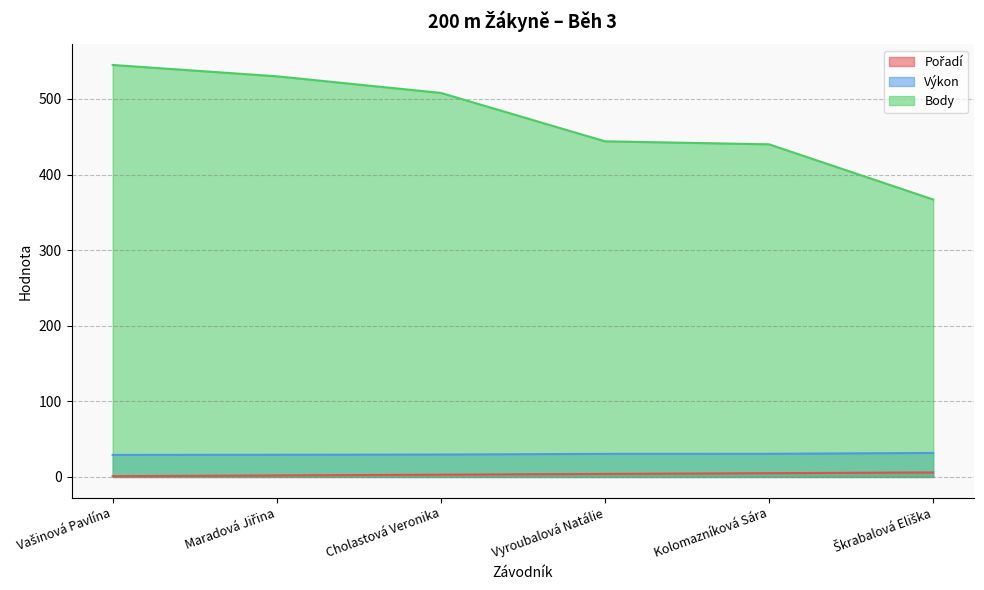

At which label is Body closest to 456?

Vyroubalová Natálie